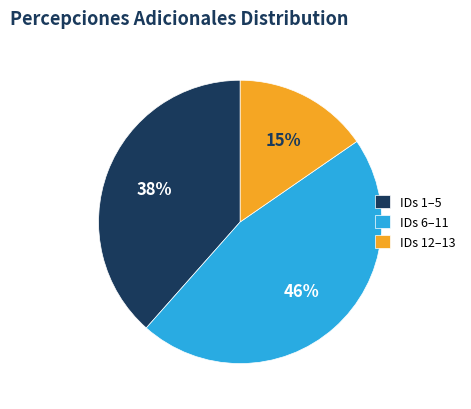

The IDs 6–11 slice represents 46% of the pie. True or false?

True